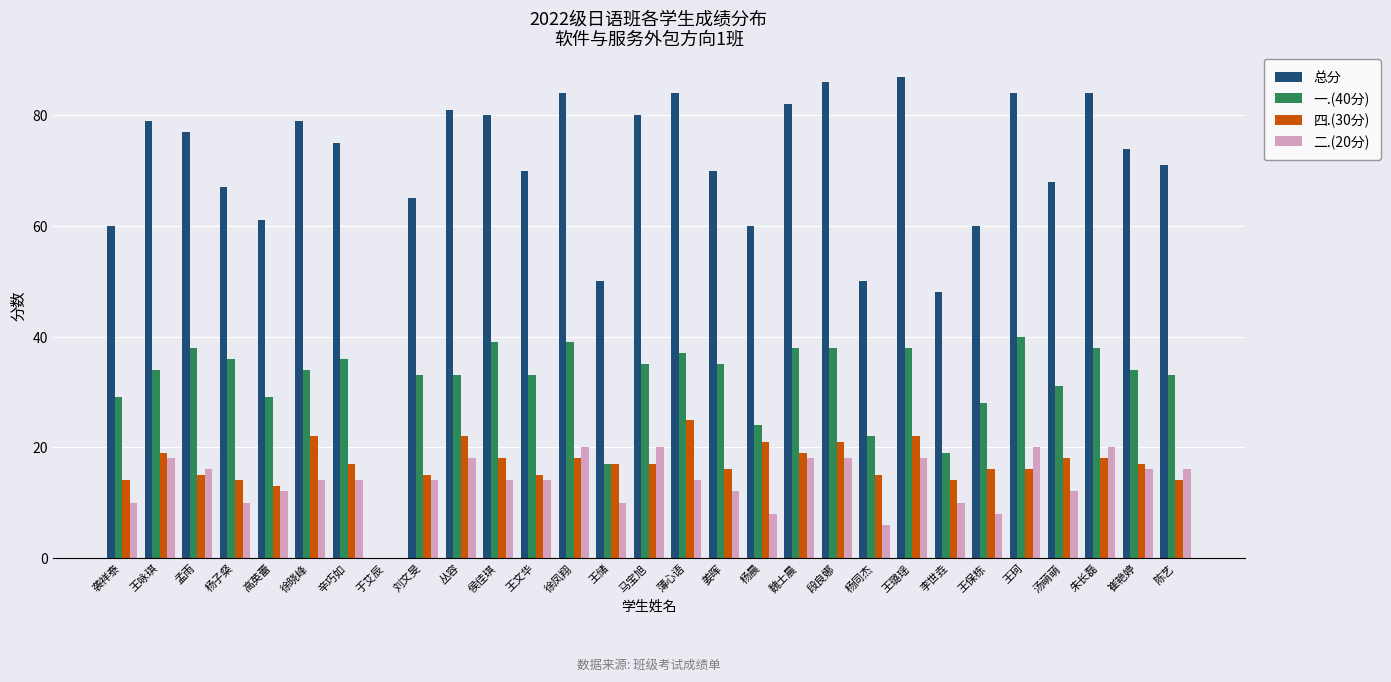

Which series changed the most between 王珂 and 汤萌萌?

总分